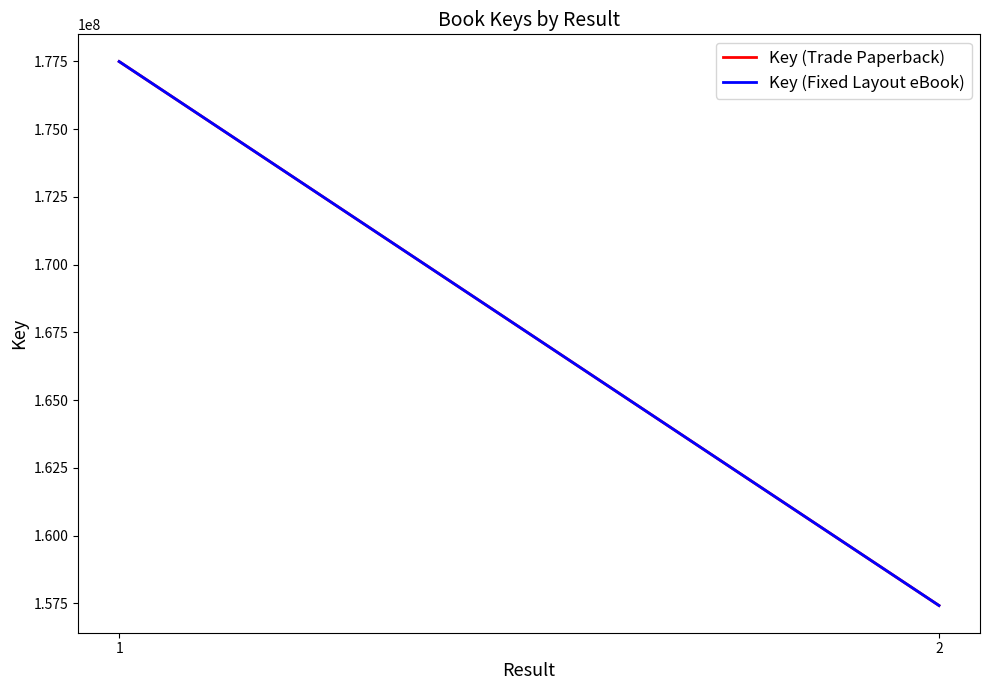

True or false: Key (Fixed Layout eBook) has a value of 157418237 at 2.

True